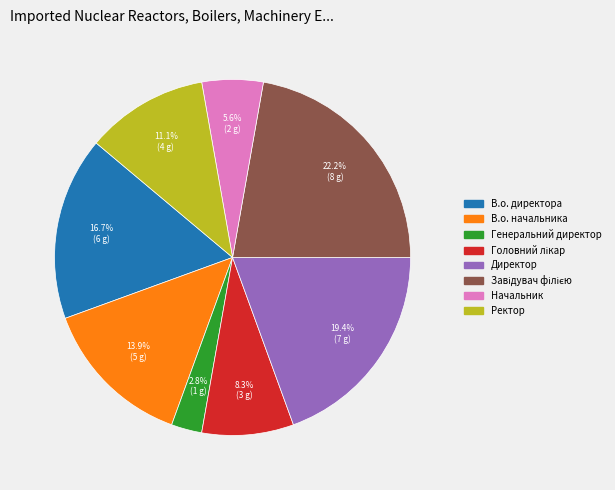

To the nearest percent, what percentage of the pie is Директор?

19%